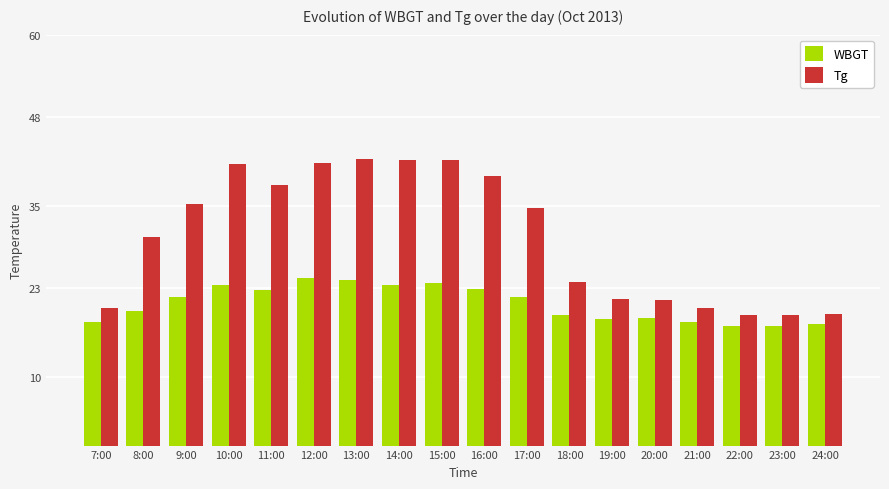

List the series in order of their peak value, lowest first.

WBGT, Tg